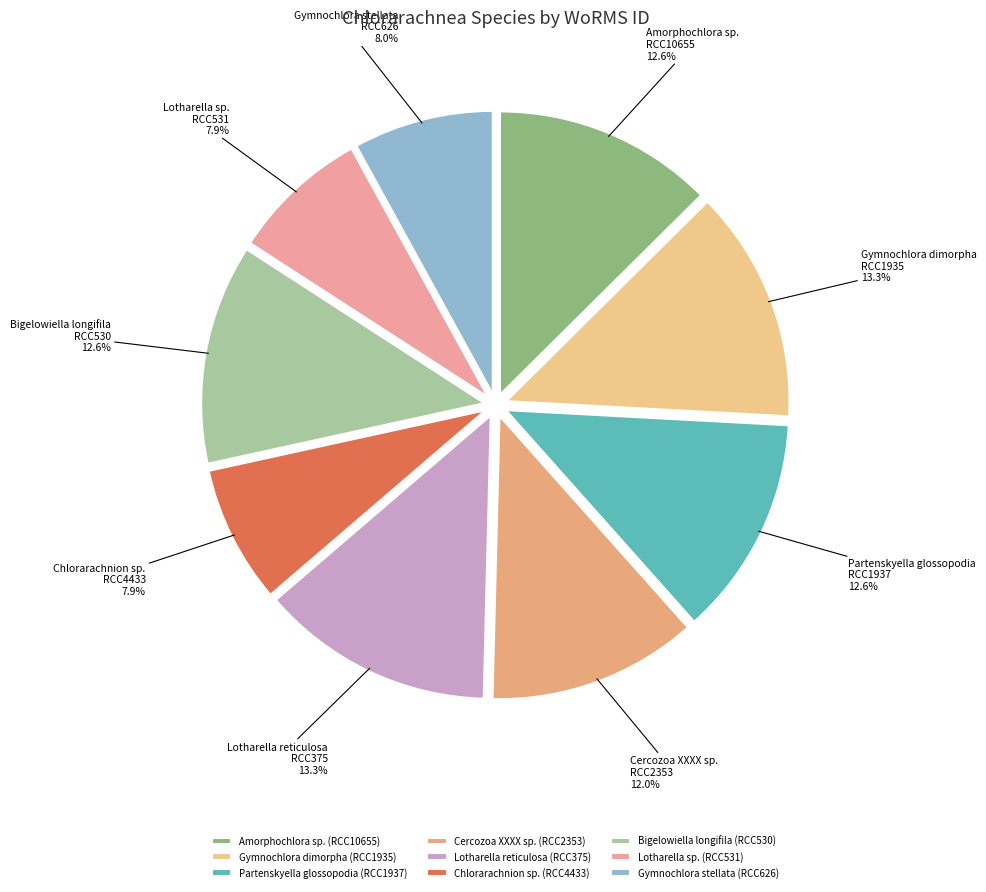

Is there any slice that represents more than half of the pie?

No